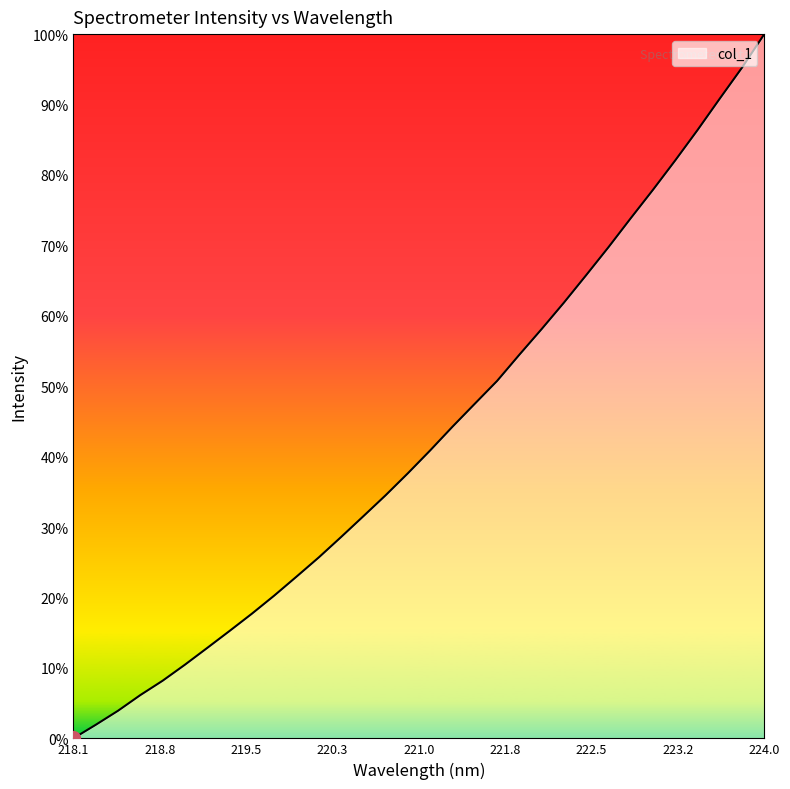

What is the label of the 32nd point from the right?

218.1